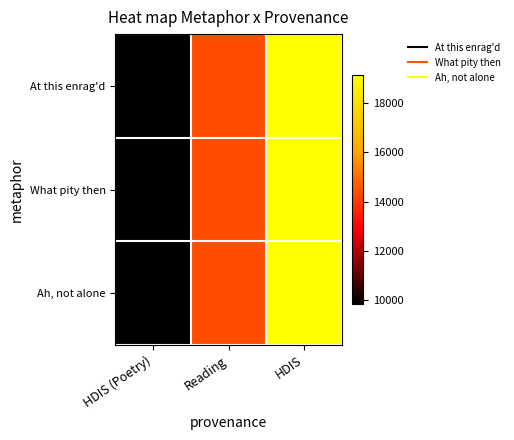

Reading left to right, what are all the values shown in this chart?

At this enrag'd: HDIS (Poetry)=9865	Reading=14397	HDIS=19129
What pity then: HDIS (Poetry)=9865	Reading=14397	HDIS=19129
Ah, not alone: HDIS (Poetry)=9865	Reading=14397	HDIS=19129